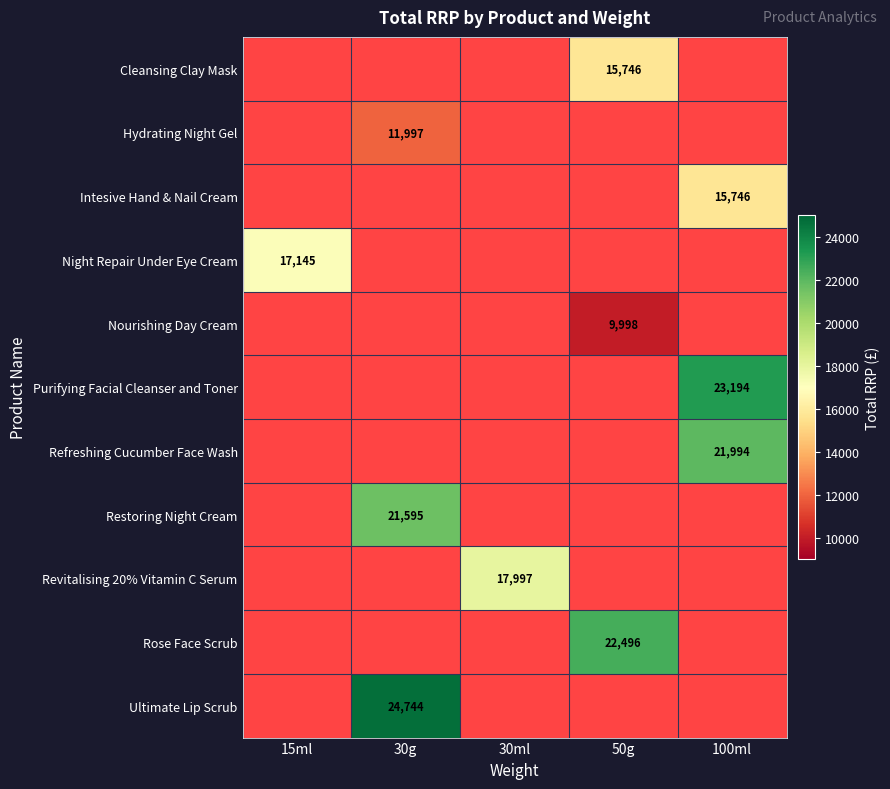

True or false: Refreshing Cucumber Face Wash has a value of 21994.0 at 100ml.

True